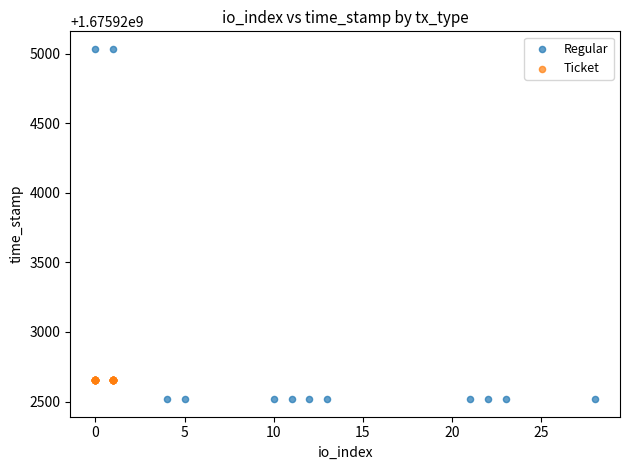

Which series reaches the minimum Y coordinate?

Regular